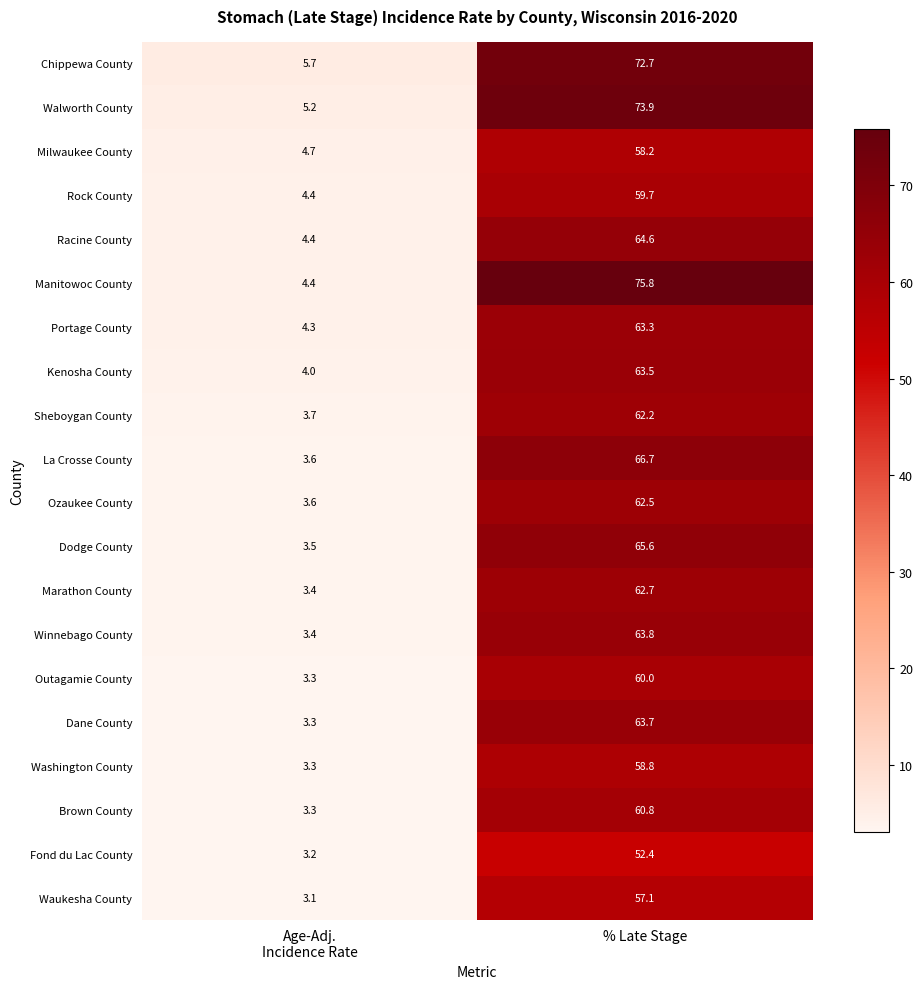

What is the difference between the maximum and minimum values in the Outagamie County series?

56.7